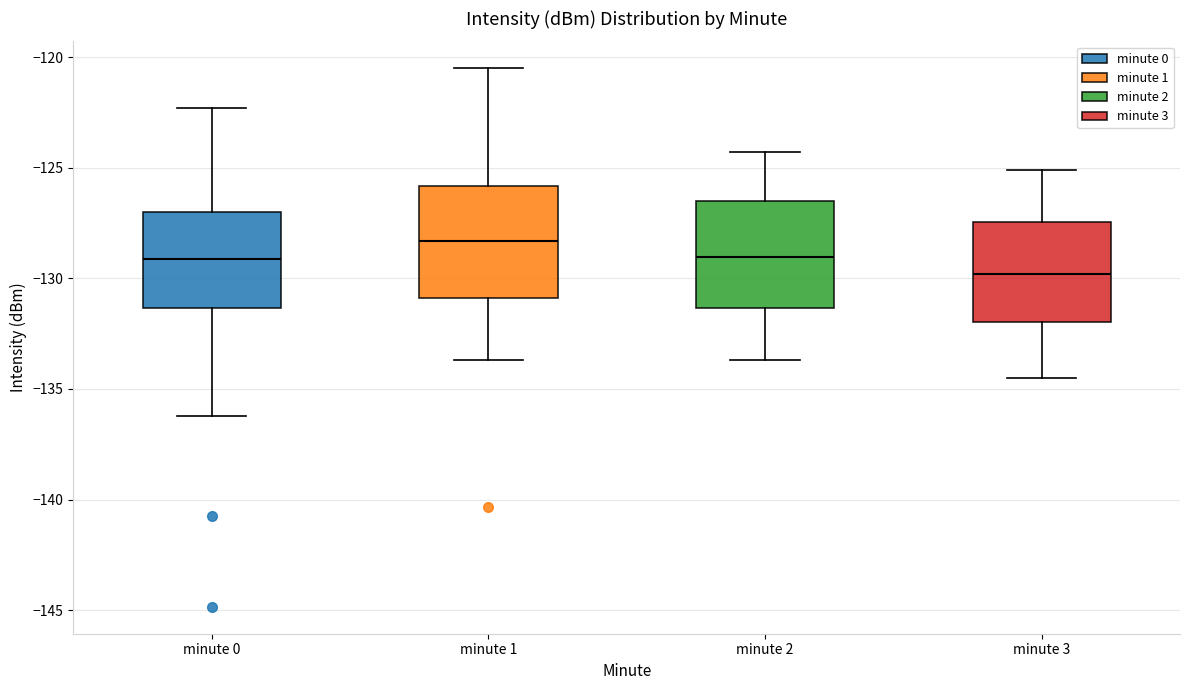

Reading left to right, transcribe this box plot: for each box, give where its median line is, the range the box spans, and where its two whiskers end, as read against the y-axis. The values are not printed on the chart, so give them approximately, as read against the axis.

minute 0: median -129.0, box -131.5 to -127.0, whiskers -136.0 to -122.5
minute 1: median -128.5, box -131.0 to -126.0, whiskers -133.5 to -120.5
minute 2: median -129.0, box -131.5 to -126.5, whiskers -133.5 to -124.5
minute 3: median -130.0, box -132.0 to -127.5, whiskers -134.5 to -125.0